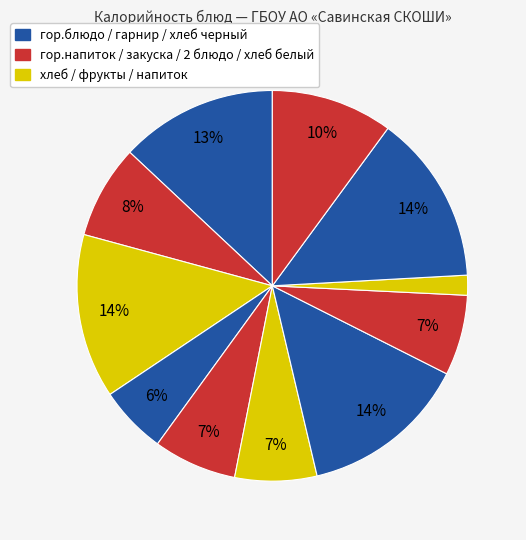

How many segments does this pie chart have?

11